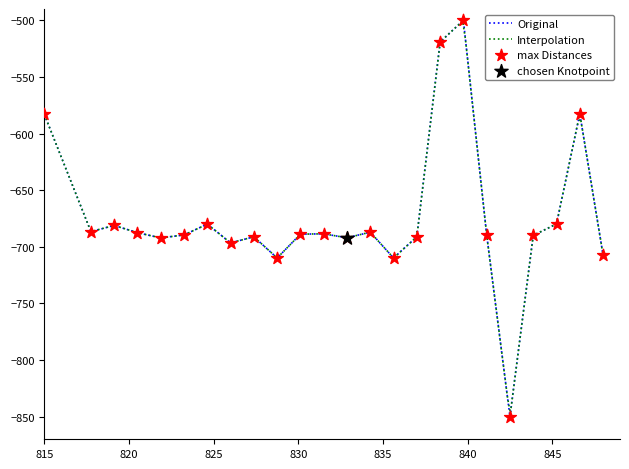

What is the minimum value for Original?

-850.0